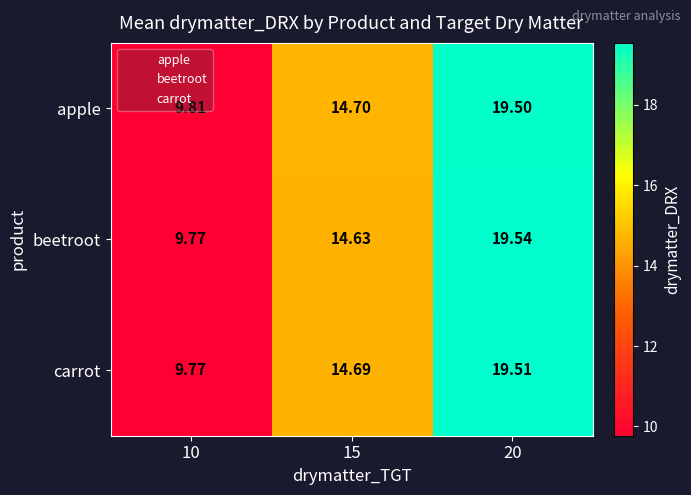

Rank the series at 15 from lowest to highest value.

beetroot, carrot, apple